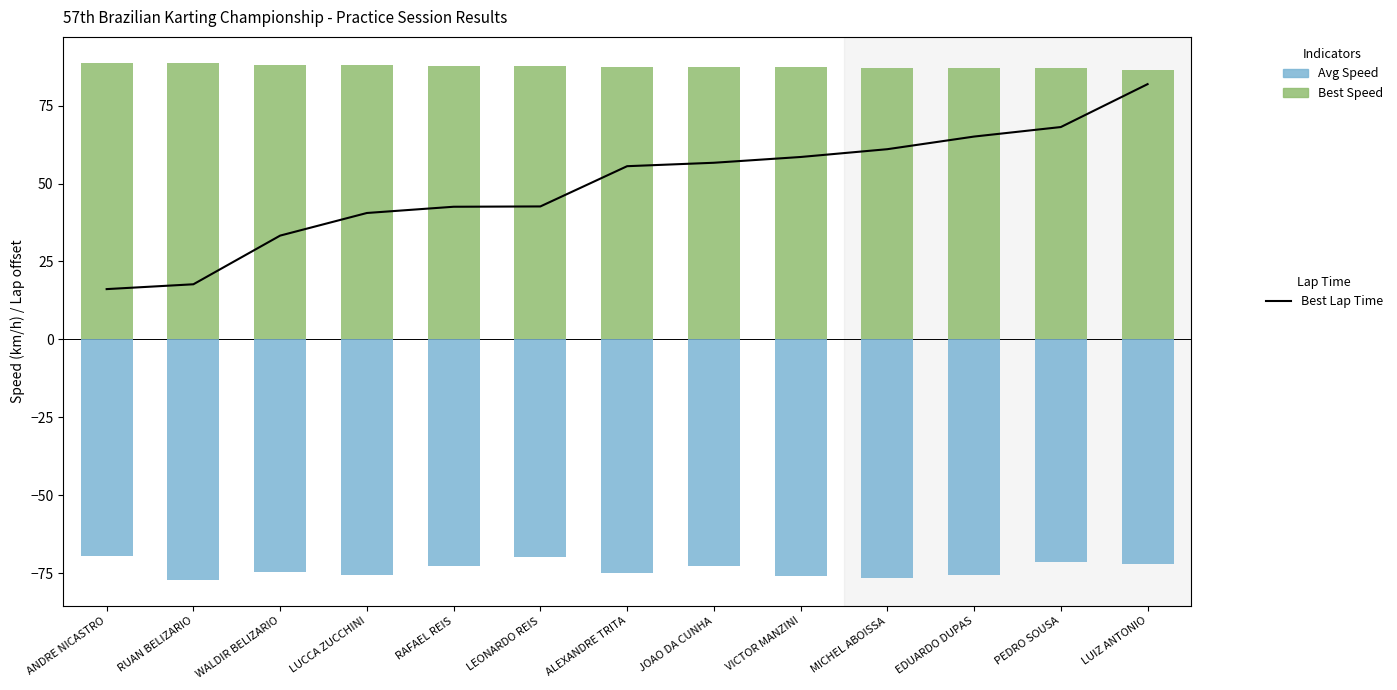

Reading left to right, what are all the values shown in this chart?

Best Lap Time (scaled): ANDRE NICASTRO=16.2	RUAN BELIZARIO=17.7	WALDIR BELIZARIO=33.3	LUCCA ZUCCHINI=40.5	RAFAEL REIS=42.5	LEONARDO REIS=42.7	ALEXANDRE TRITA=55.5	JOAO DA CUNHA=56.7	VICTOR MANZINI=58.5	MICHEL ABOISSA=61.0	EDUARDO DUPAS=65.1	PEDRO SOUSA=68.1	LUIZ ANTONIO=81.9
Best Speed: ANDRE NICASTRO=88.7	RUAN BELIZARIO=88.7	WALDIR BELIZARIO=88.1	LUCCA ZUCCHINI=87.9	RAFAEL REIS=87.8	LEONARDO REIS=87.8	ALEXANDRE TRITA=87.3	JOAO DA CUNHA=87.3	VICTOR MANZINI=87.2	MICHEL ABOISSA=87.2	EDUARDO DUPAS=87.0	PEDRO SOUSA=86.9	LUIZ ANTONIO=86.5
Avg Speed: ANDRE NICASTRO=-69.6	RUAN BELIZARIO=-77.1	WALDIR BELIZARIO=-74.4	LUCCA ZUCCHINI=-75.5	RAFAEL REIS=-72.5	LEONARDO REIS=-69.7	ALEXANDRE TRITA=-74.9	JOAO DA CUNHA=-72.5	VICTOR MANZINI=-75.9	MICHEL ABOISSA=-76.4	EDUARDO DUPAS=-75.4	PEDRO SOUSA=-71.5	LUIZ ANTONIO=-72.1